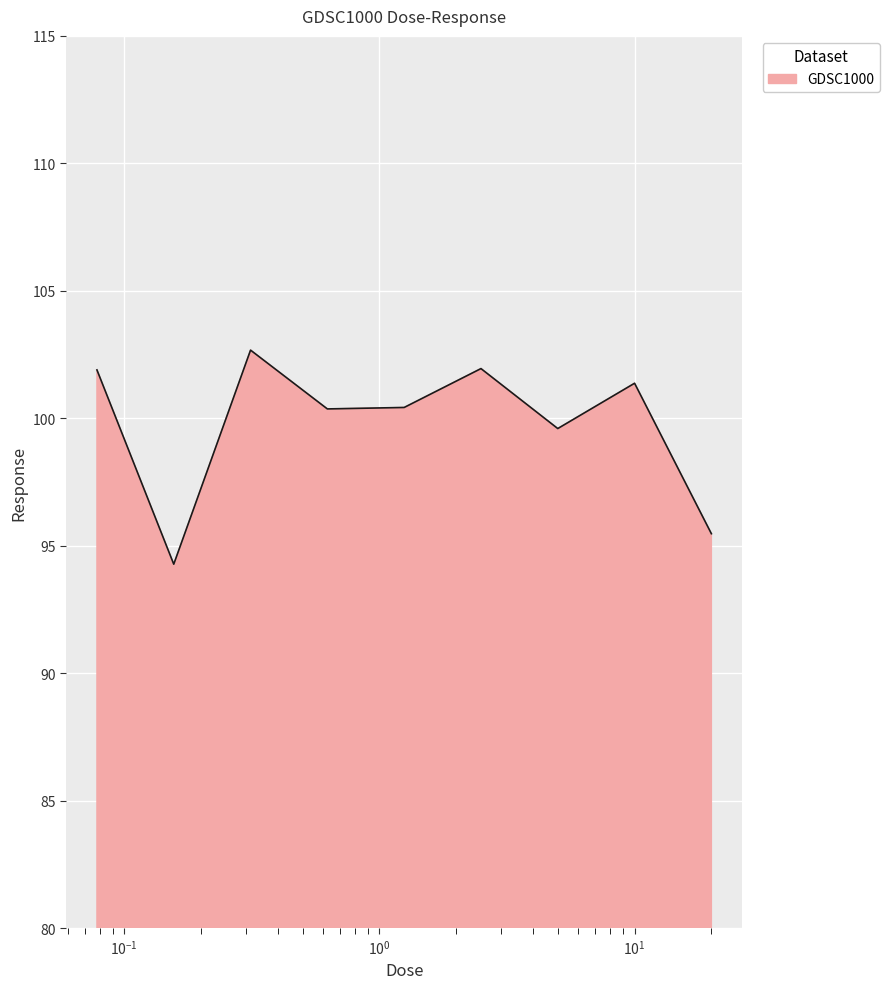

What is the greatest value displayed?

102.7